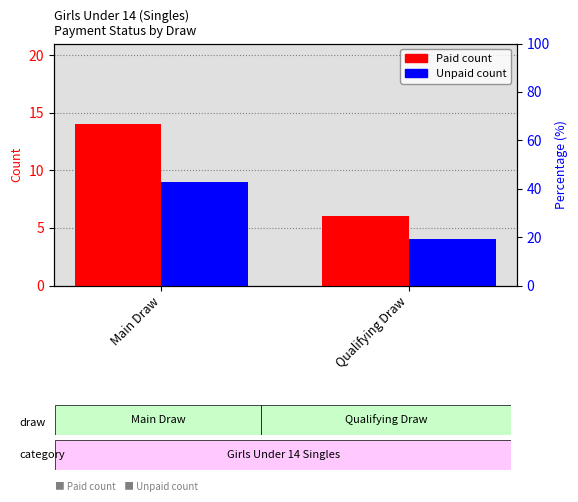

Is it true that Paid equals 6 at Qualifying Draw?

True